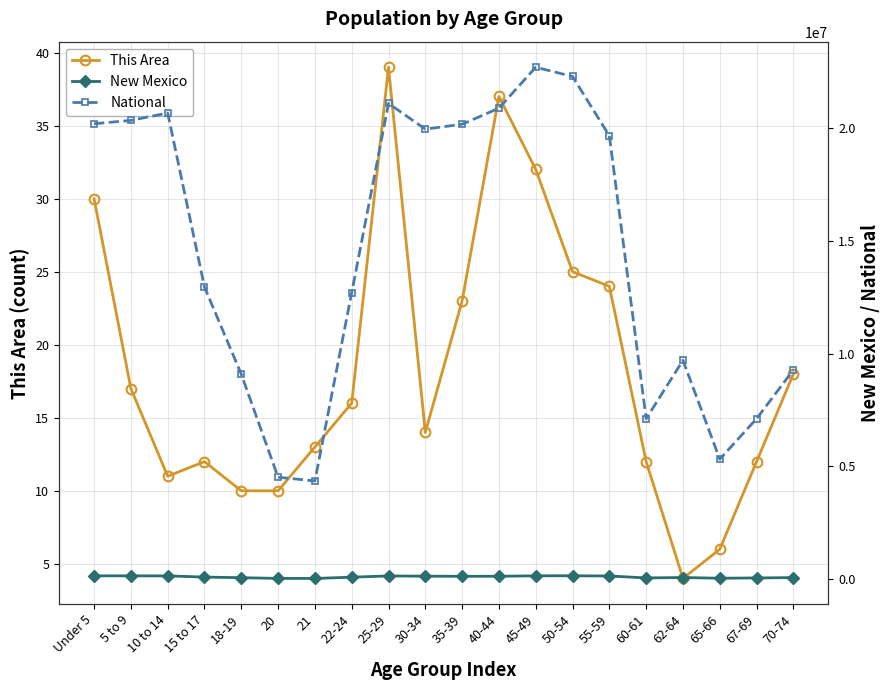

Which category has the lowest value in the This Area series?

62-64